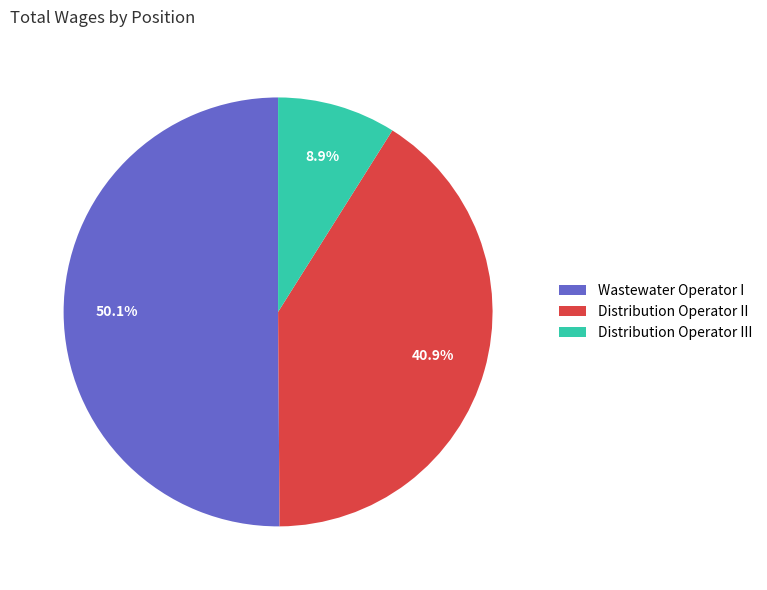

Which category has the smallest portion of the pie?

Distribution Operator III